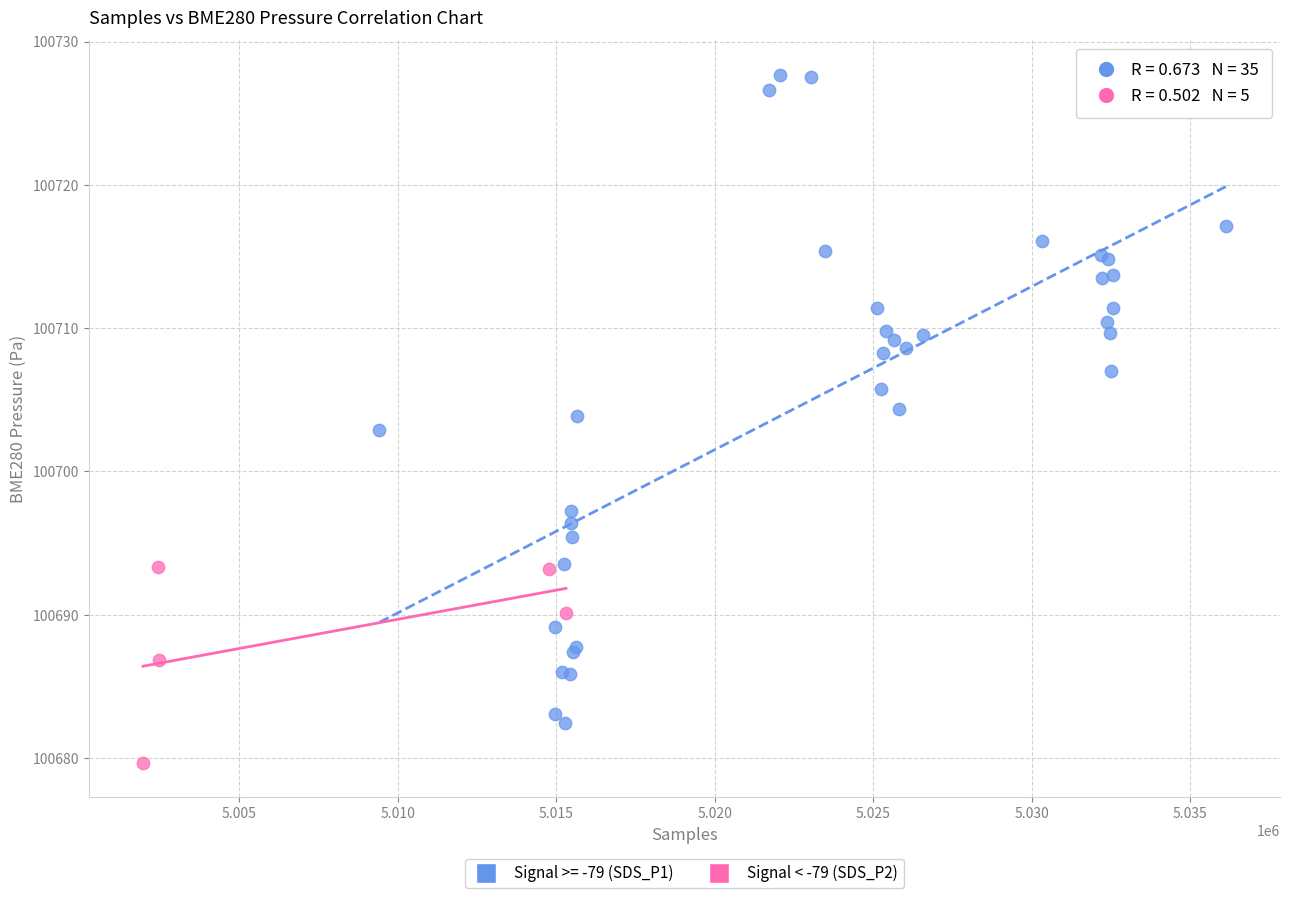

Which series has the largest Y range (max minus min)?

Signal >= -79 (SDS_P1)